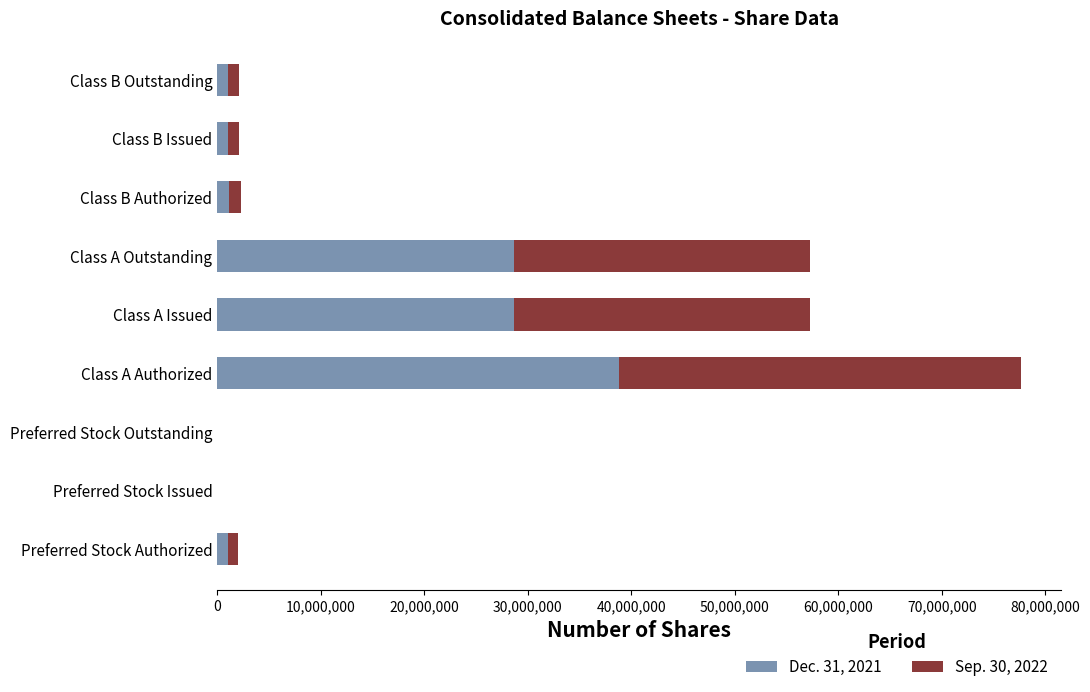

The Dec. 31, 2021 series shows 28642801 at Class A Outstanding. True or false?

True